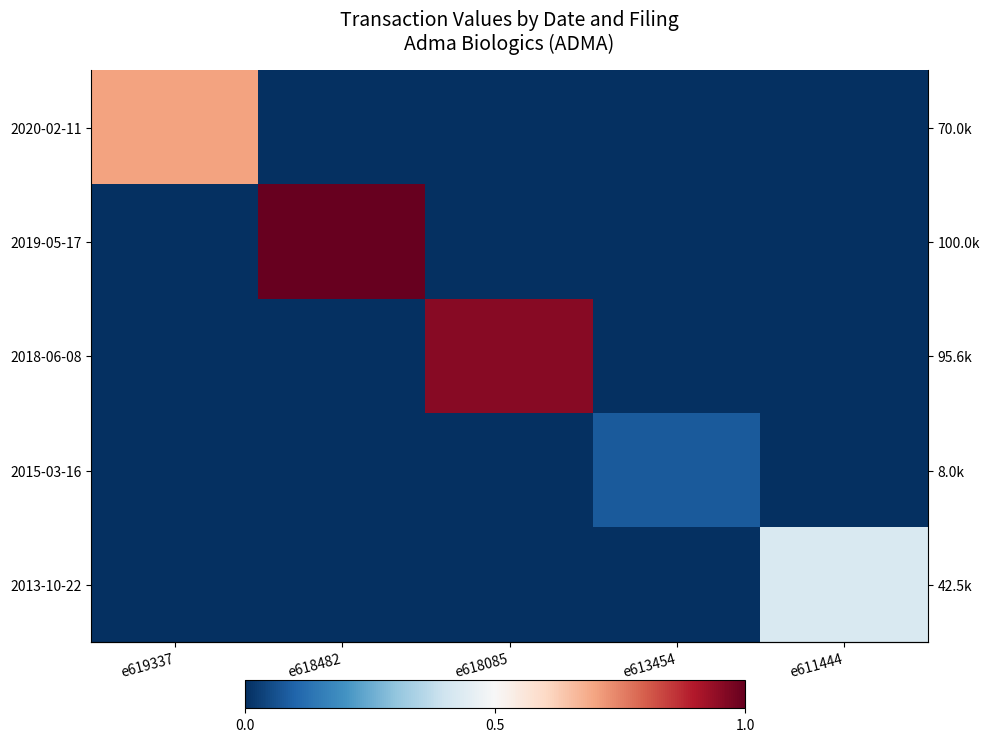

Is the value of 2020-02-11 at e618085 greater than the value of 2019-05-17 at e613454?

No